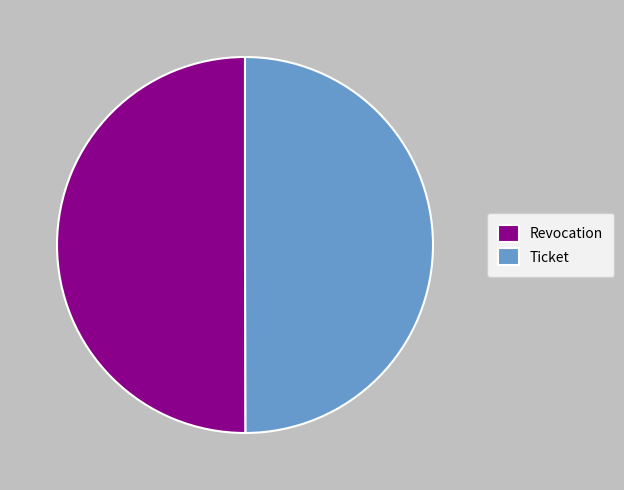

What is the ratio of the value at Ticket to the value at Revocation?

1.0